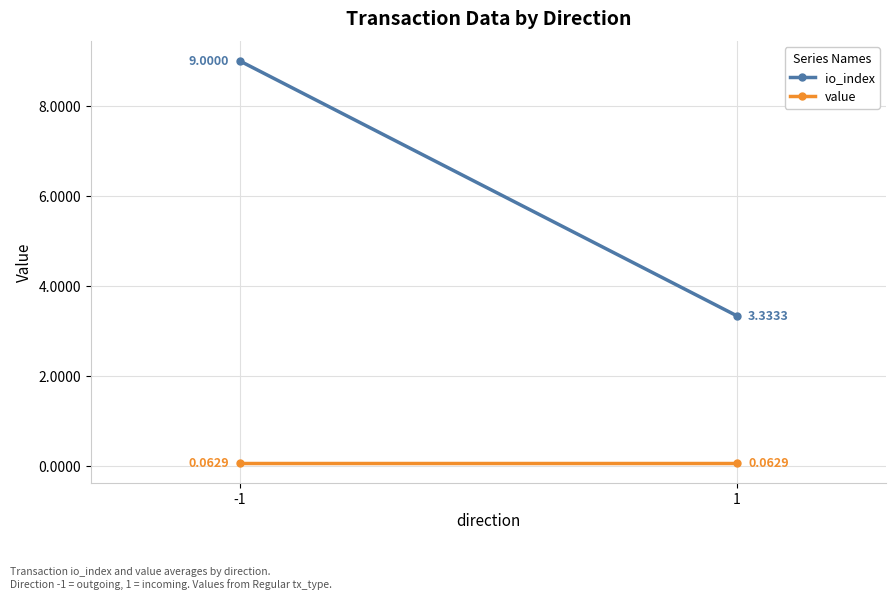

Rank the series by their average value, from highest to lowest.

io_index, value